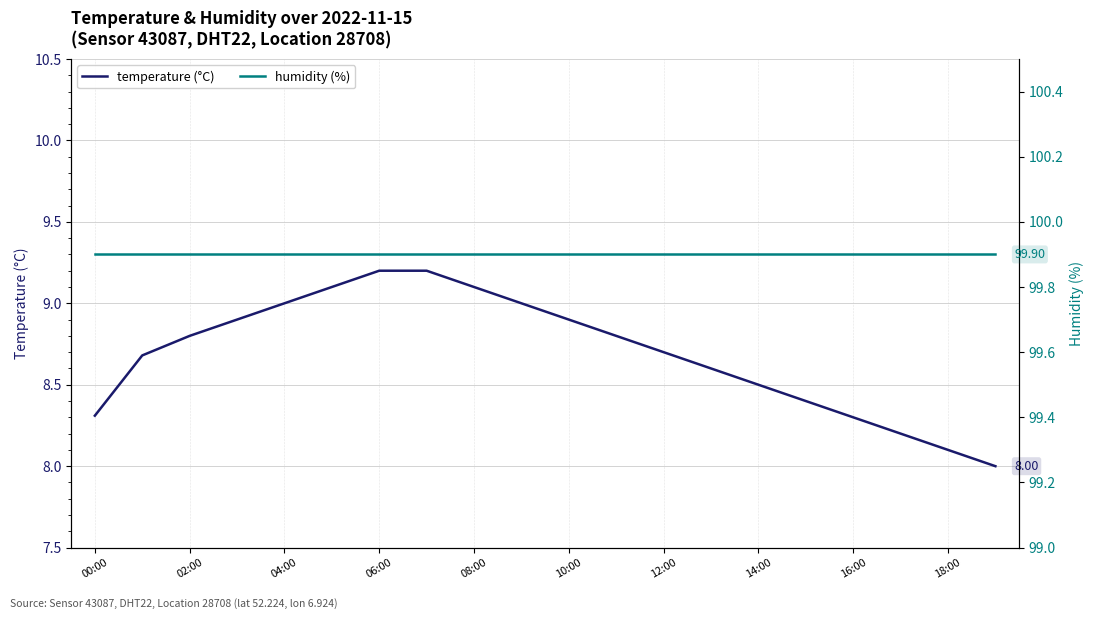

How many data points in temperature are above 8?

19